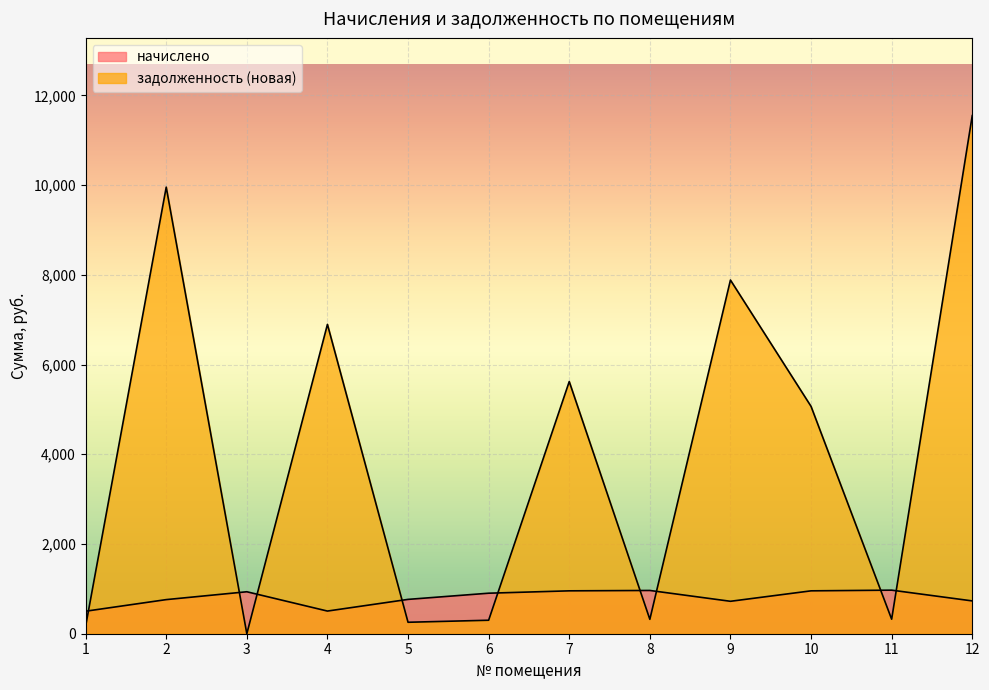

Reading left to right, what are all the values shown in this chart?

начислено: 1=501.8	2=760.4	3=935.5	4=505.2	5=765.5	6=903.2	7=956.0	8=964.5	9=722.9	10=956.0	11=971.3	12=731.4
задолженность (новая): 1=166.7	2=9955.3	3=0.0	4=6896.2	5=255.4	6=300.6	7=5621.5	8=321.0	9=7883.9	10=5067.7	11=323.8	12=11549.8